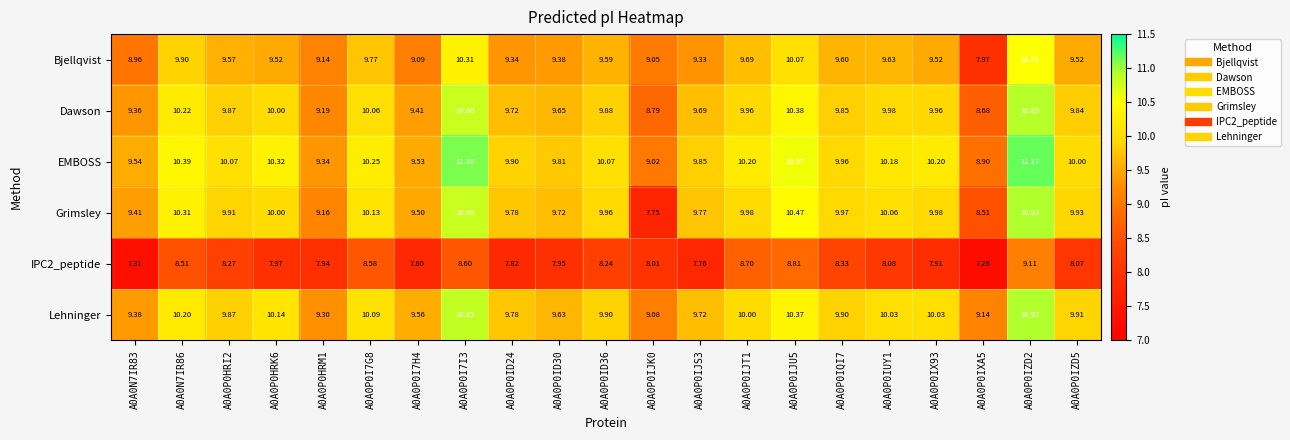

Which series has the largest total across all categories?

EMBOSS